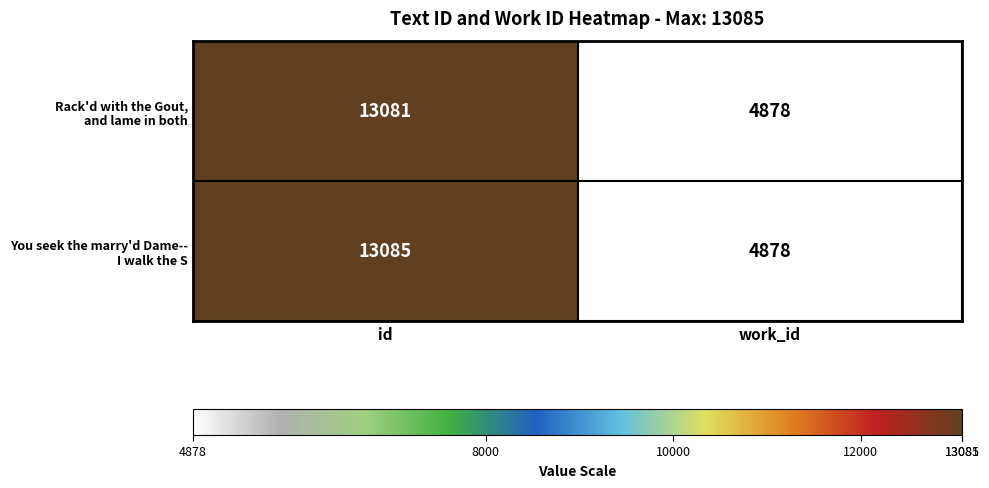

Which label corresponds to the largest value in the chart?

id